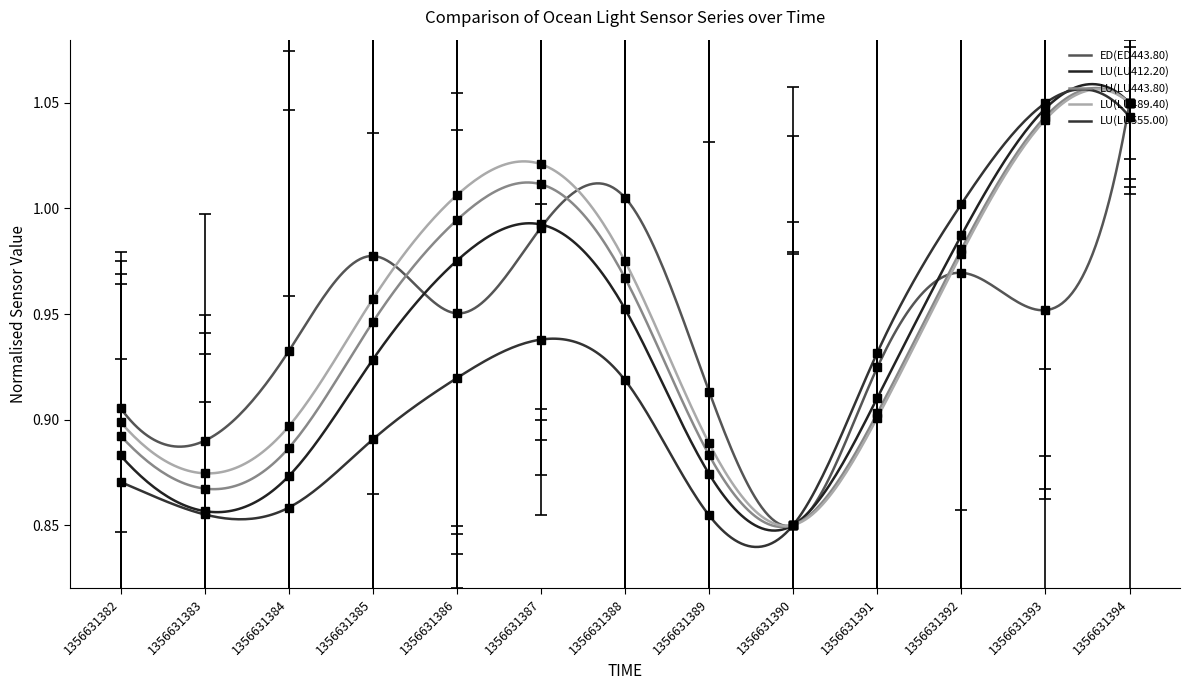

What is the spread (max minus min) of values at 1356631384?

0.1